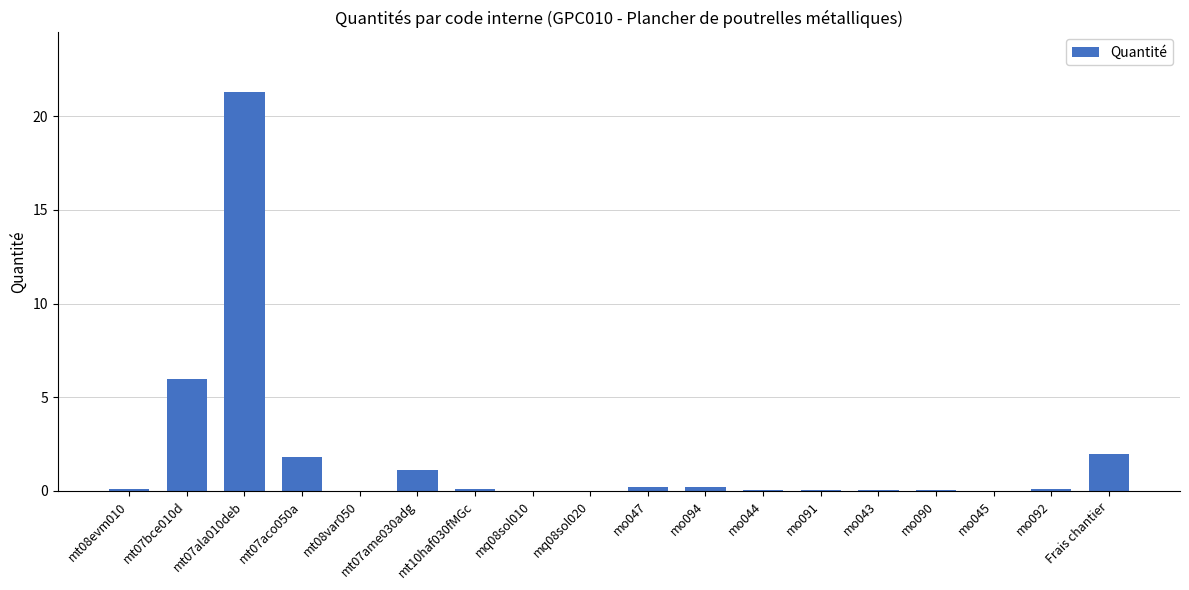

What is the maximum value shown in the chart?

21.3